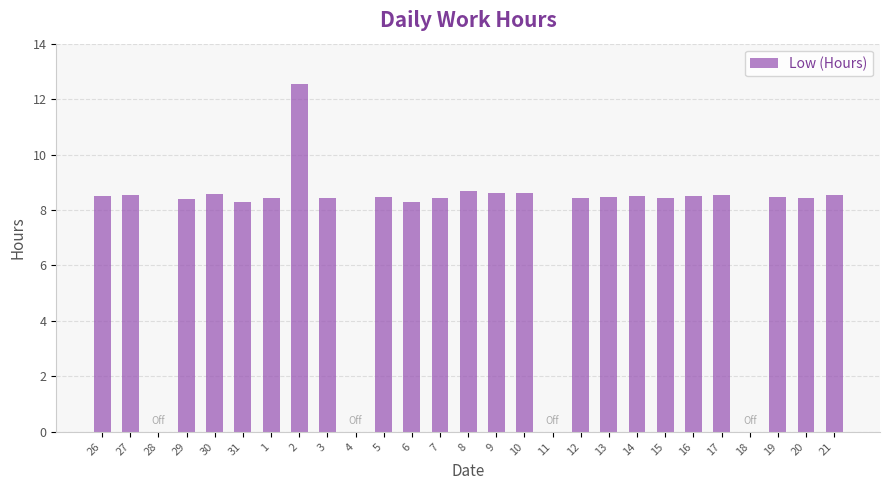

What is the sum of the values at 29 and 31?

16.7